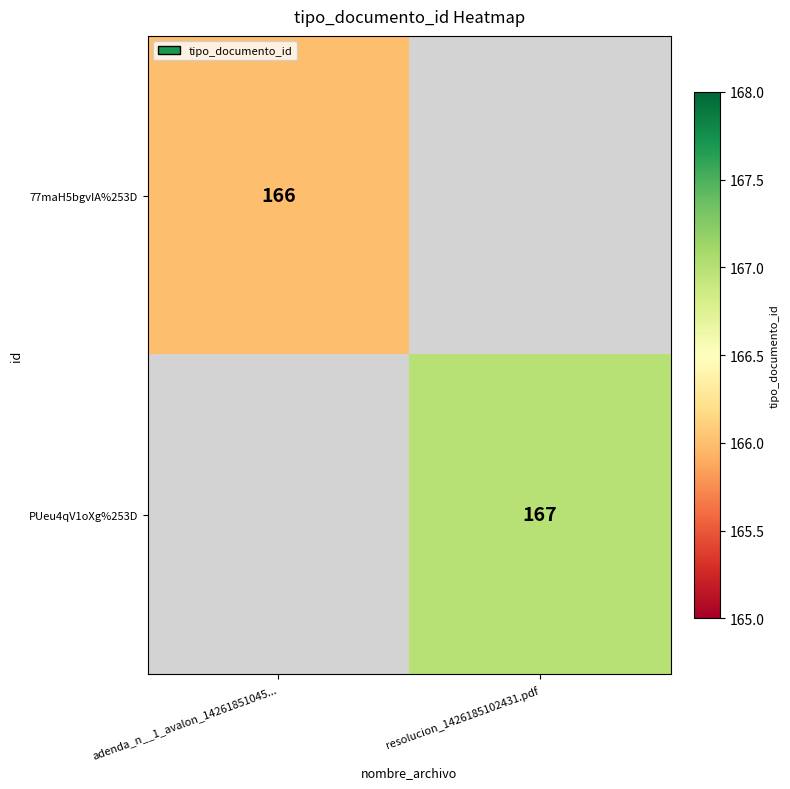

The PUeu4qV1oXg%253D series shows 167 at resolucion_1426185102431.pdf. True or false?

True